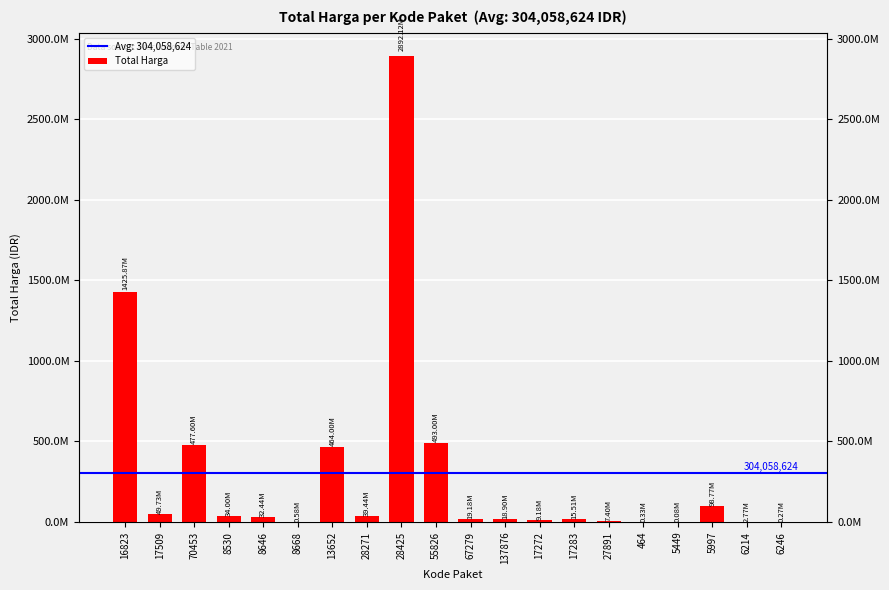

Reading left to right, list all the values displayed in this chart.

1425867900	49730040	477600000	34000000	32441200	577875	464002100	39440000	2892122000	493000000	19175000	18900000	9180000	15513960	7401240	333600	78000	98772570	2772000	265000